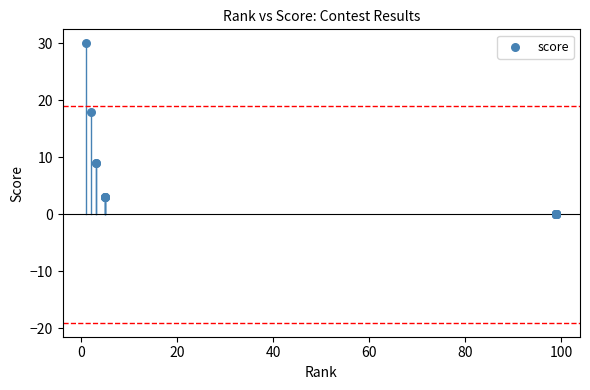

What Y value in the scatter plot is closest to 15?

18